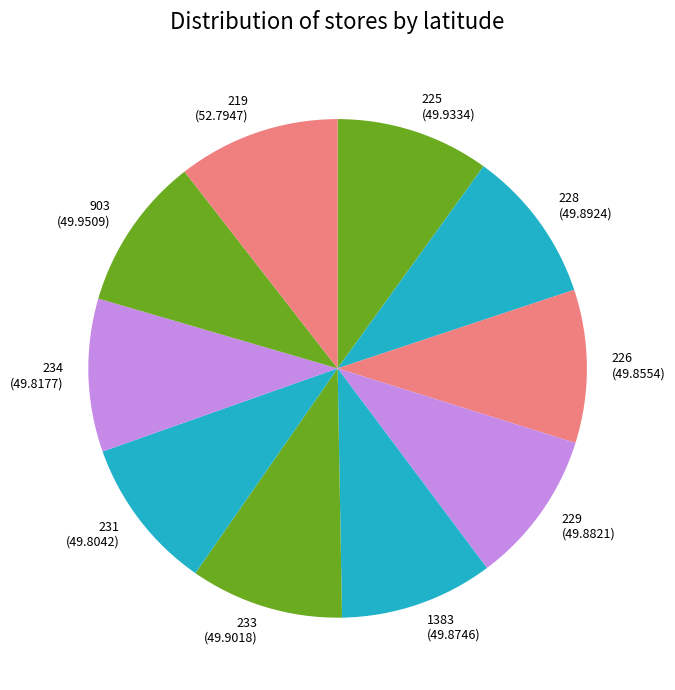

Which category has the biggest portion of the pie?

219